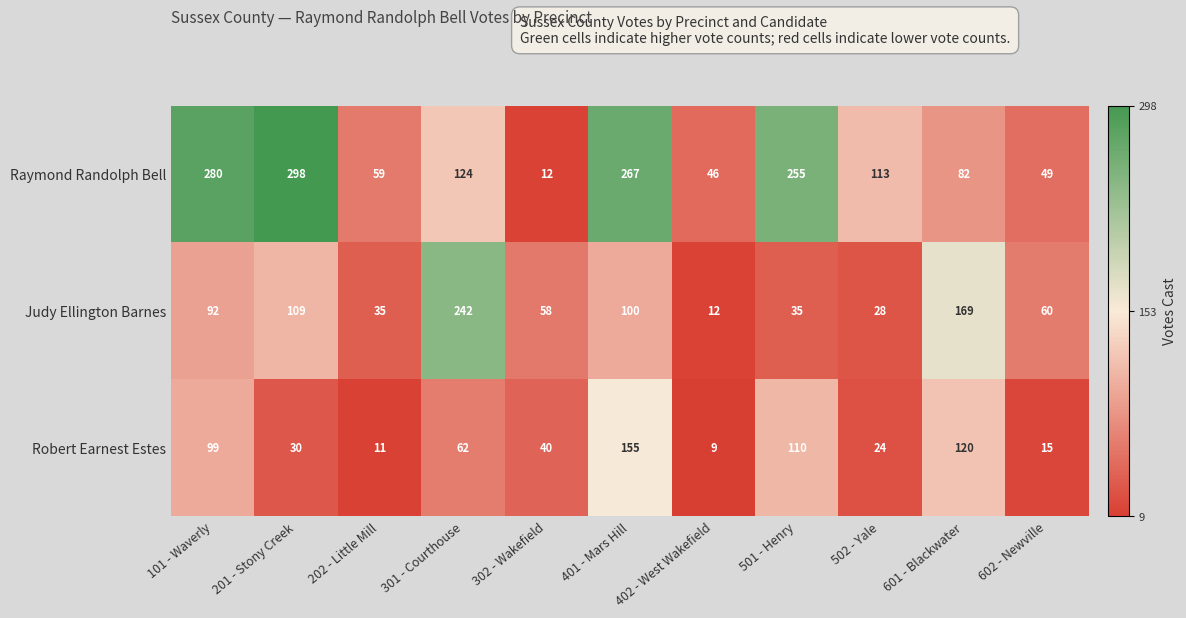

Read the Raymond Randolph Bell value at 301 - Courthouse.

124